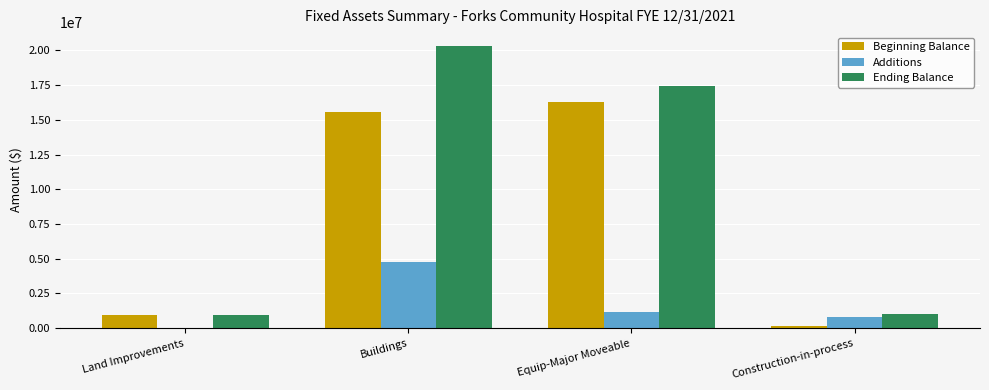

Is it true that Beginning Balance equals 168256.5 at Construction-in-process?

True